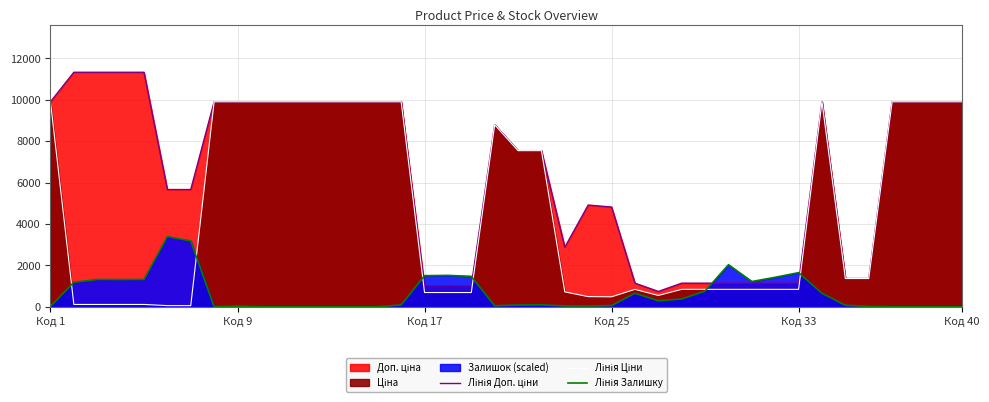

True or false: Лінія Ціни and Лінія Доп. ціни intersect in this chart.

False